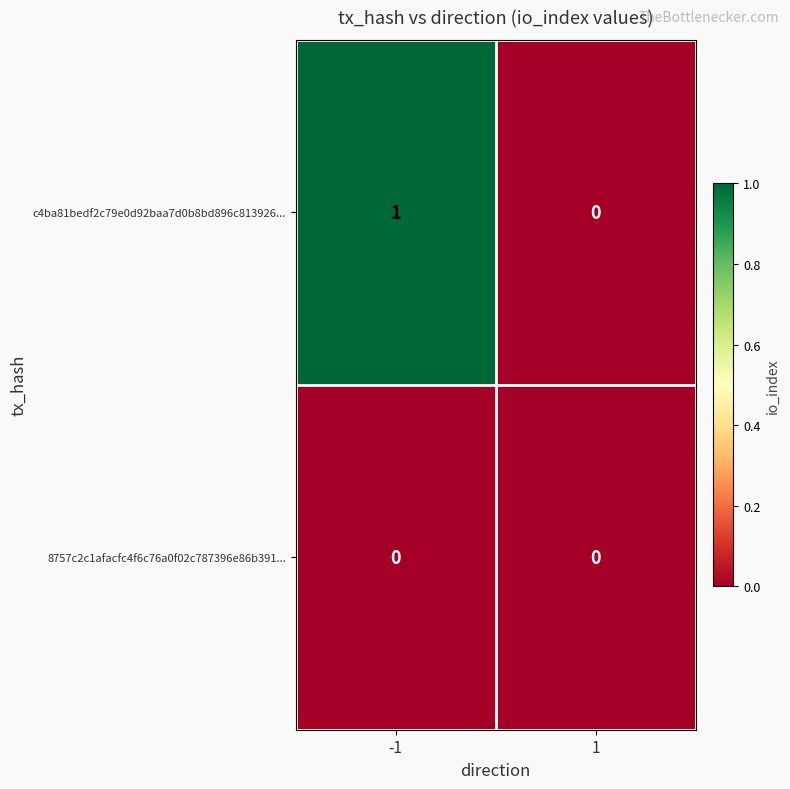

How many data points does each series have?

2